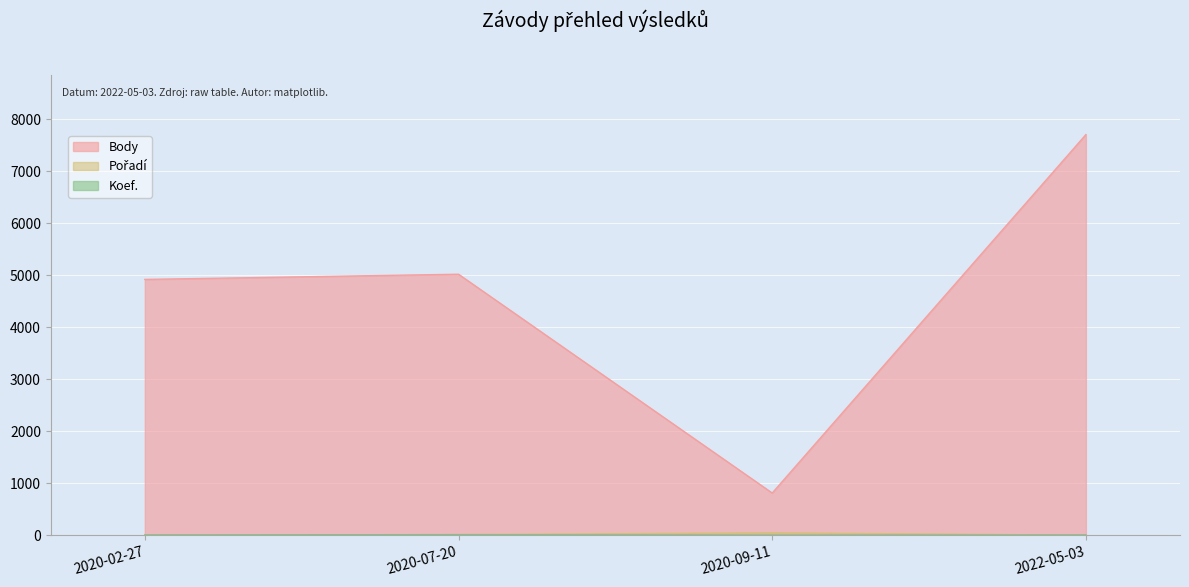

What are all the series names shown in the legend?

Body, Pořadí, Koef.